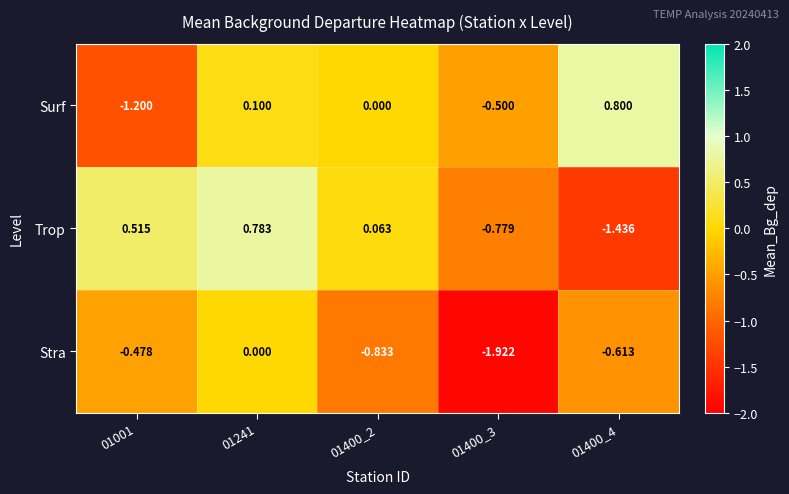

Which series has the largest total across all categories?

Surf